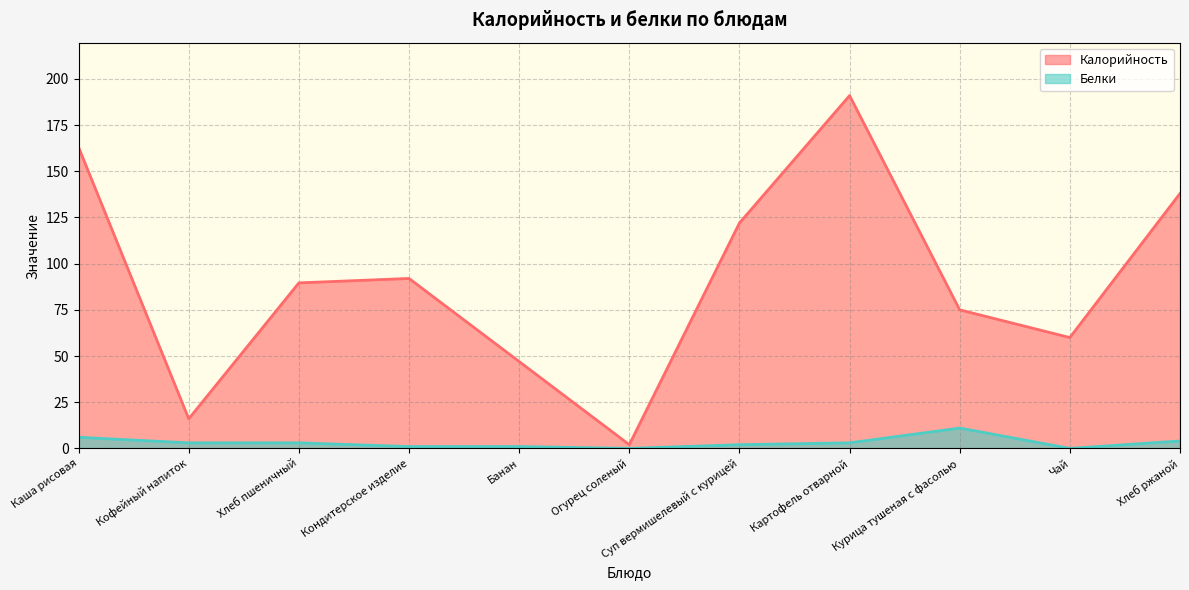

What are all the series names shown in the legend?

Калорийность, Белки